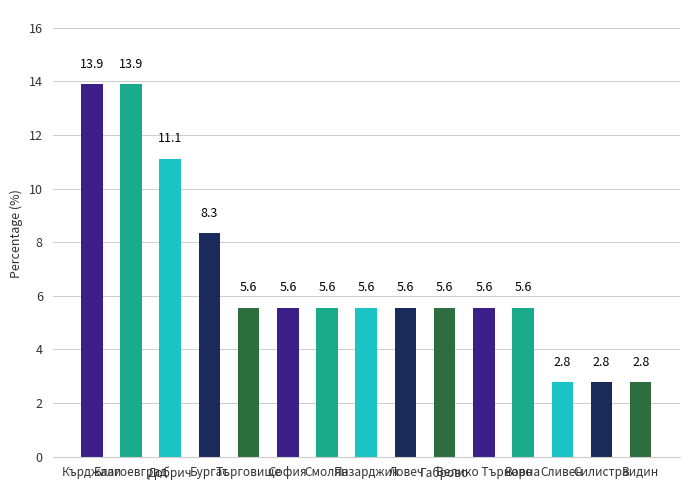

What is the difference between the maximum and minimum values?

11.1